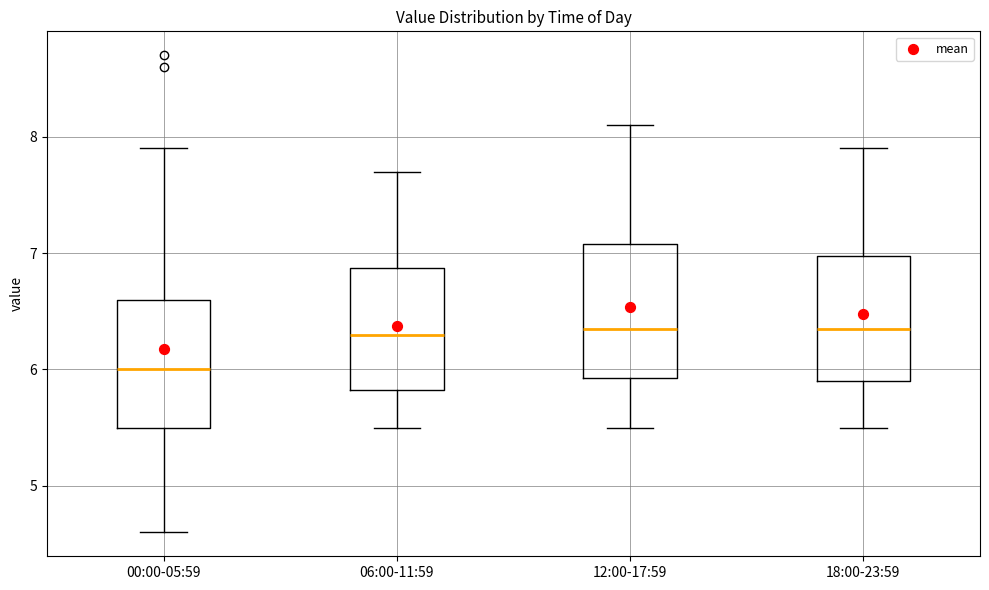

Which box's median line is the lowest?

00:00-05:59